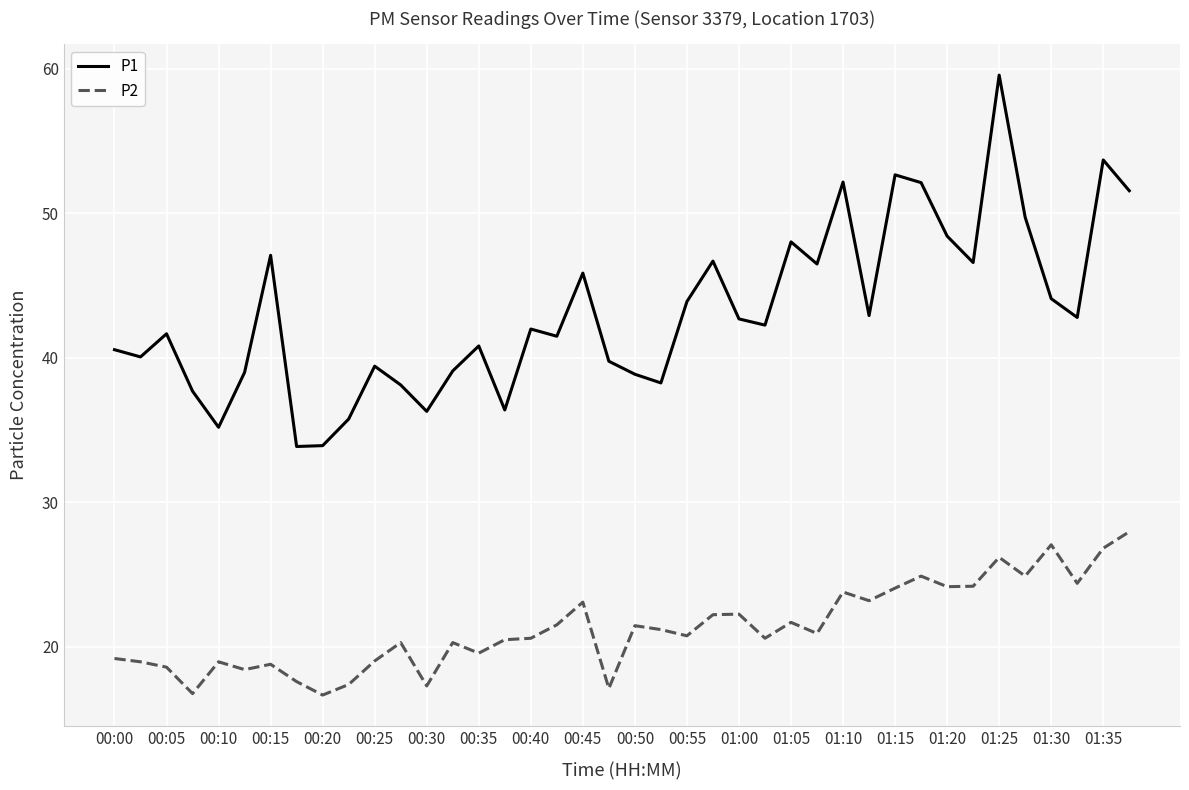

At how many categories does at least one series exceed 17?

40